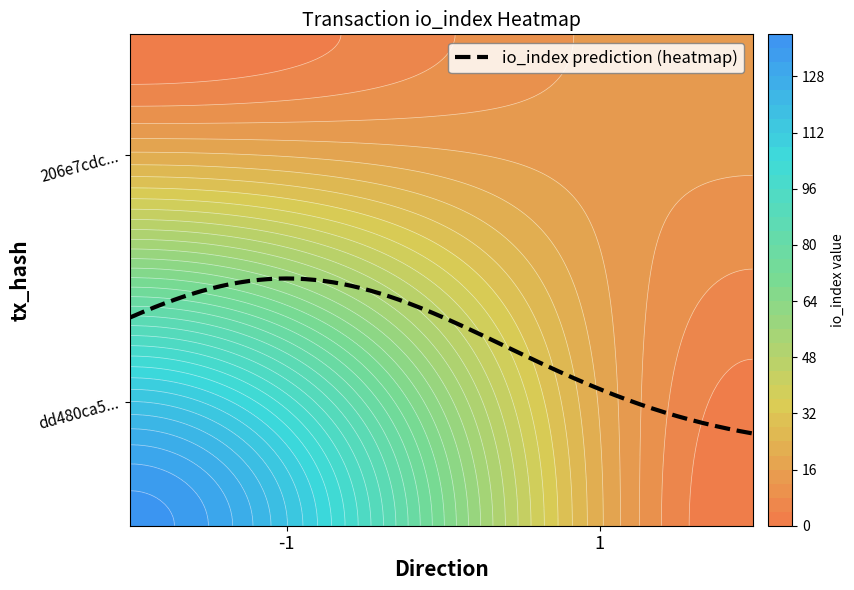

What is the sum of all 206e7cdcd9a64e087a85c3a5b2f433e9f556c39 values?

16